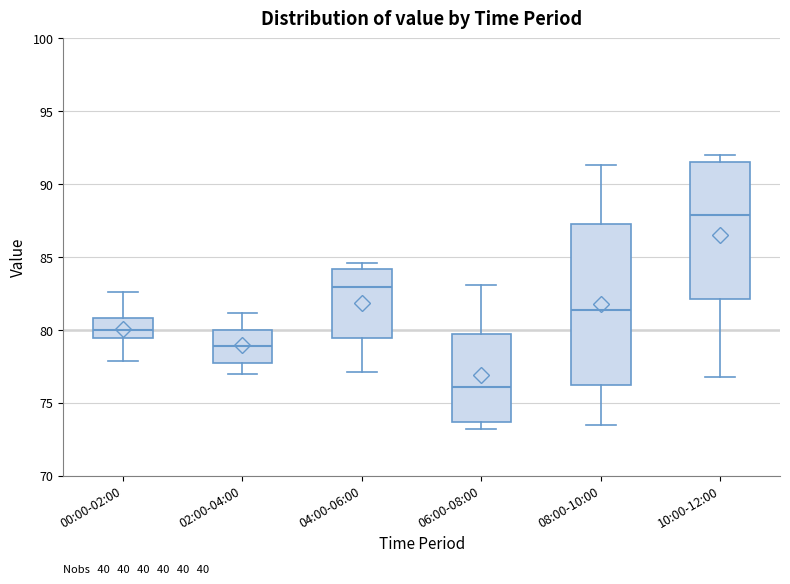

Where is the lower edge of the box for 10:00-12:00 on the y-axis? The values are not printed on the chart, so give them approximately, as read against the axis.

82.0